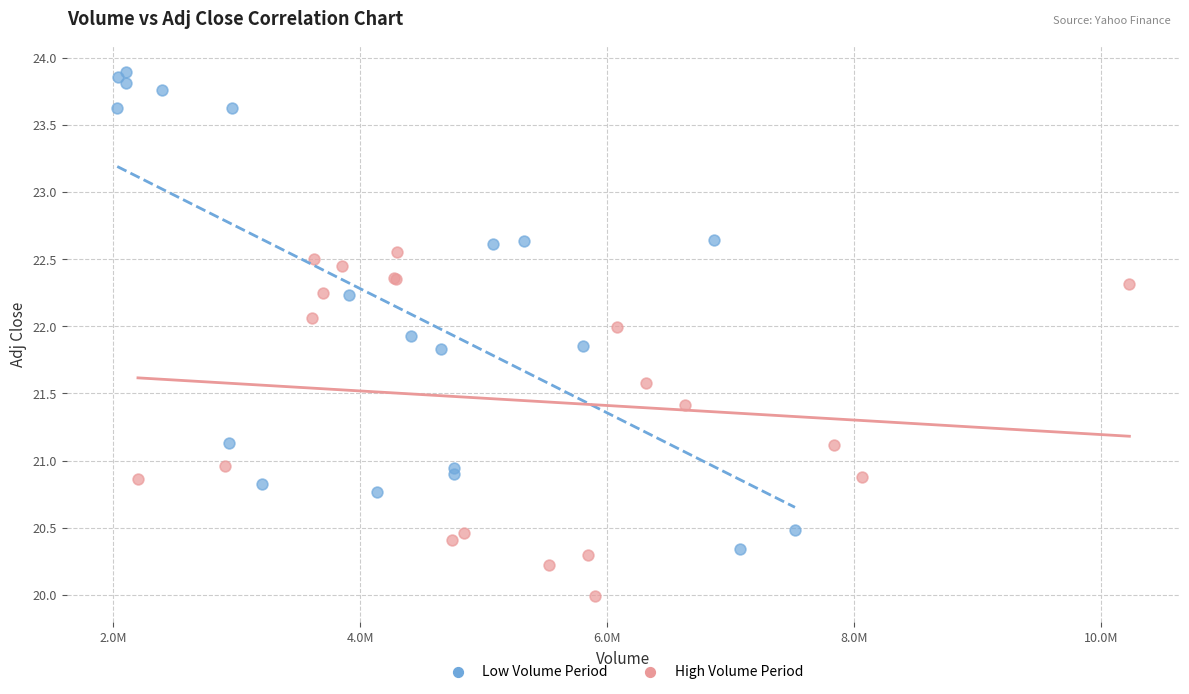

Which series contains the highest Y value?

Low Volume Period